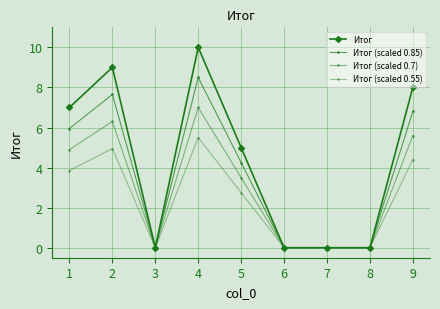

Reading right to left, what are all the values shown in this chart?

Итог: 8.0	0.0	0.0	0.0	5.0	10.0	0.0	9.0	7.0
Итог (scaled 0.85): 6.8	0.0	0.0	0.0	4.2	8.5	0.0	7.6	6.0
Итог (scaled 0.7): 5.6	0.0	0.0	0.0	3.5	7.0	0.0	6.3	4.9
Итог (scaled 0.55): 4.4	0.0	0.0	0.0	2.8	5.5	0.0	5.0	3.9